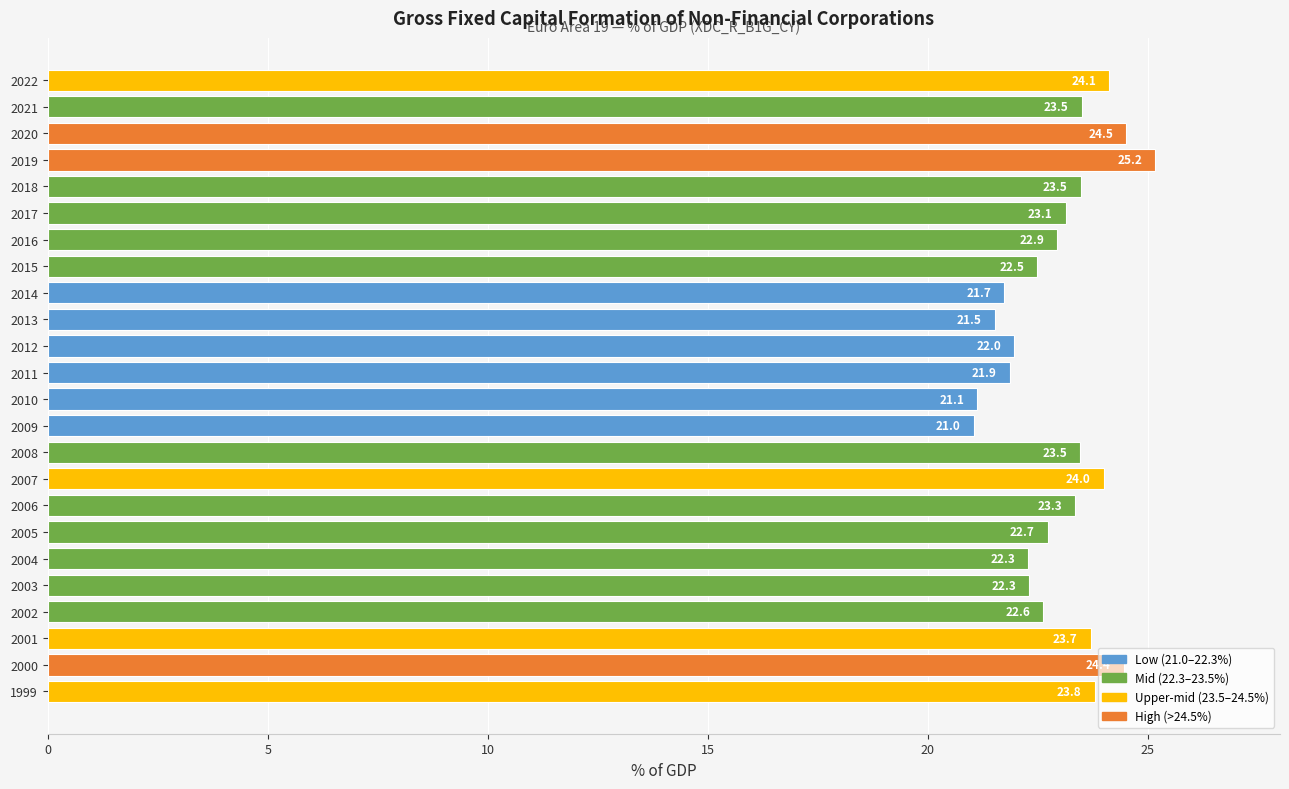

What is the change in value from 1999 to 2010?

-2.7